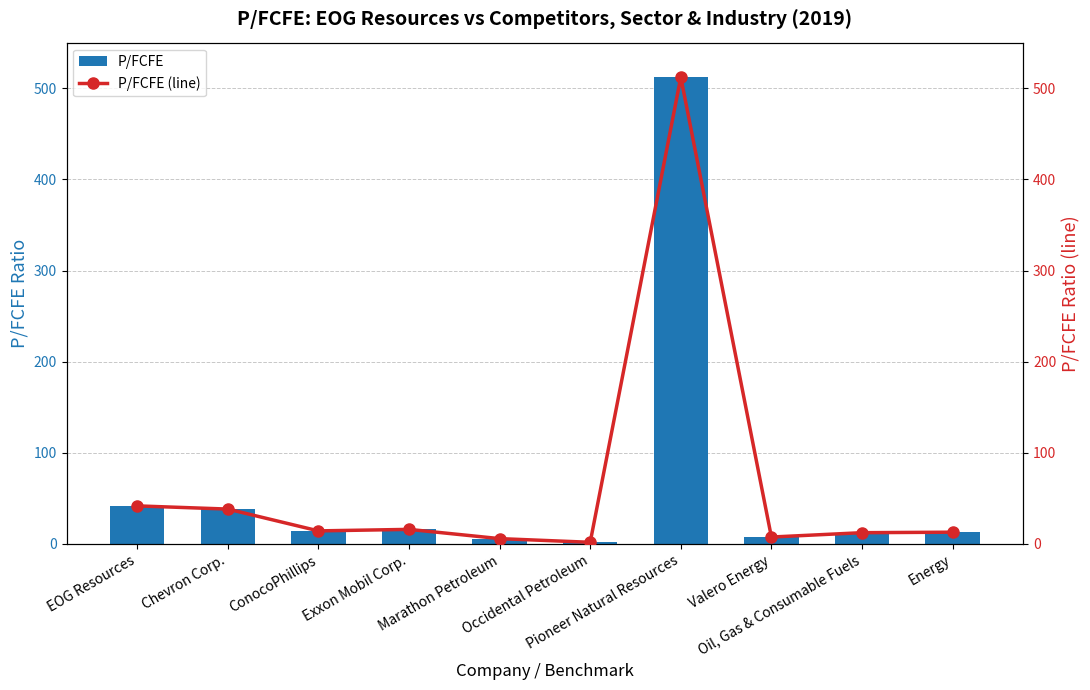

At Exxon Mobil Corp., list the series in order from largest to smallest.

P/FCFE, P/FCFE (line)